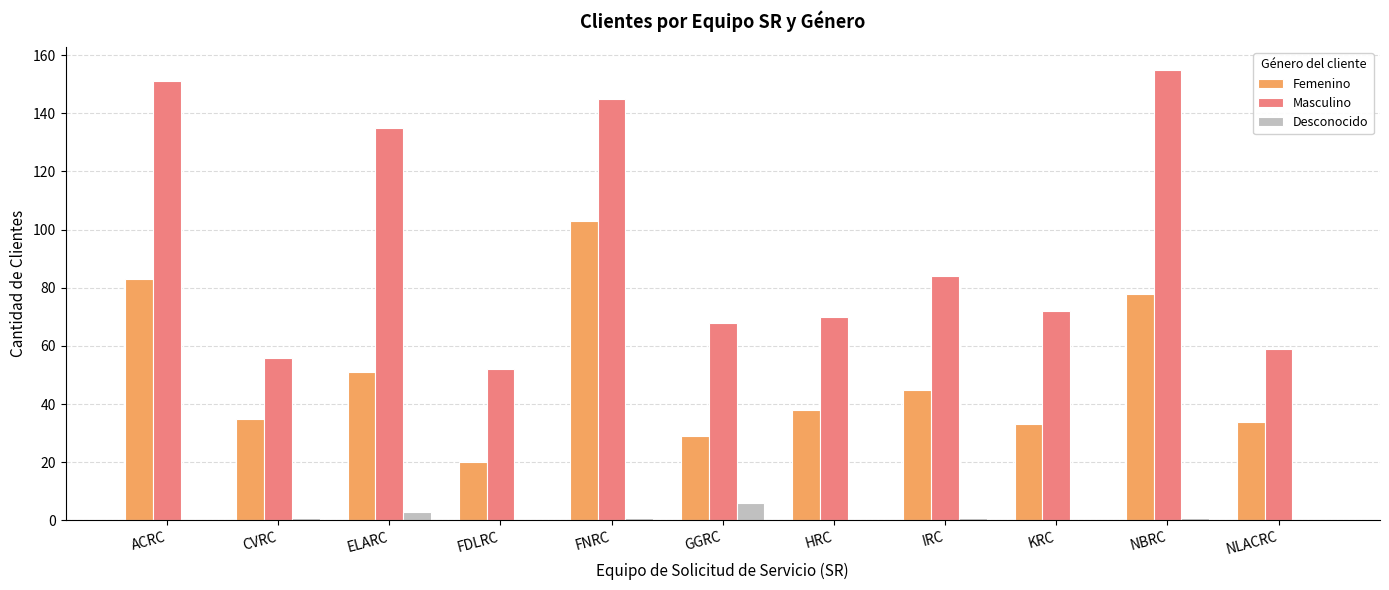

What is the total value across all series at ACRC?

234